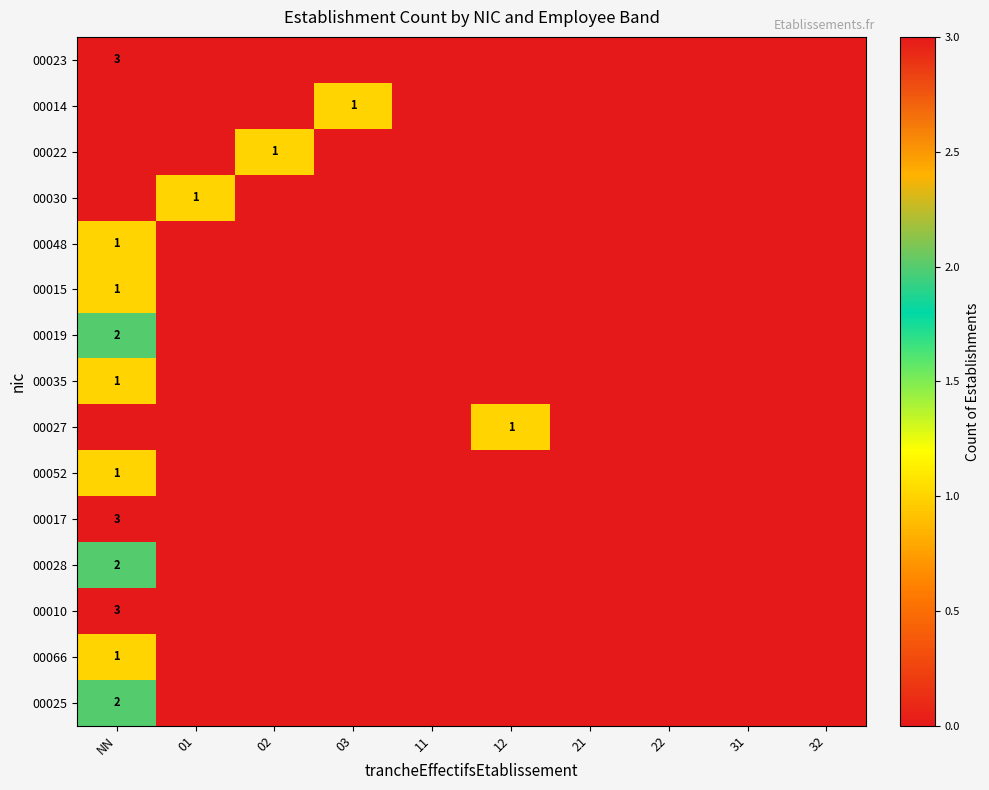

The 00025 series shows 0 at NN. True or false?

False